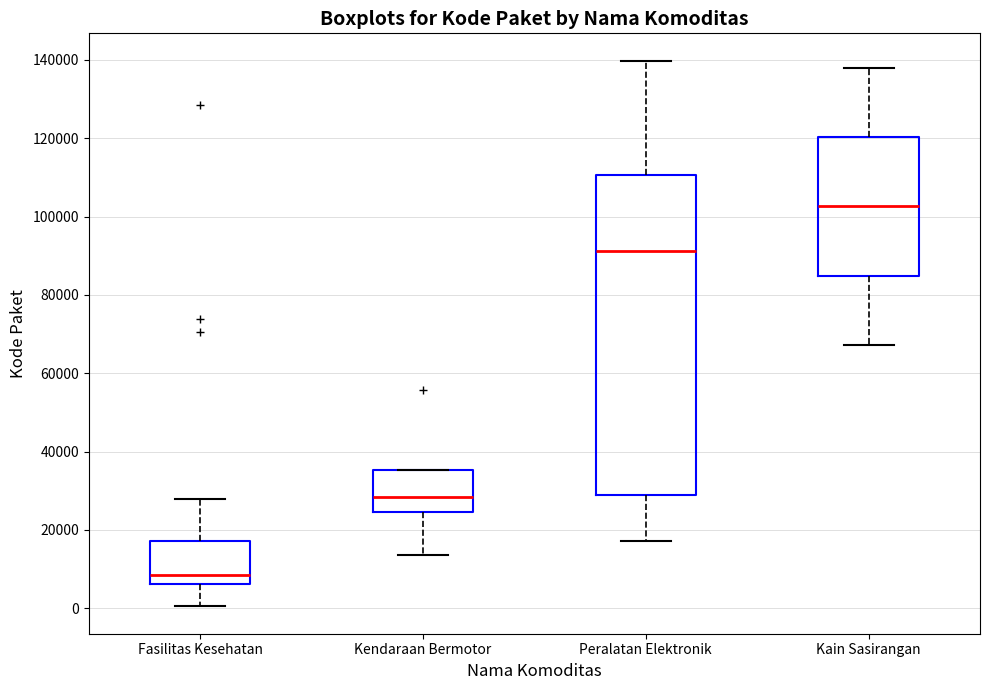

Where does the median line of the box for Fasilitas Kesehatan sit on the y-axis? The values are not printed on the chart, so give them approximately, as read against the axis.

8000